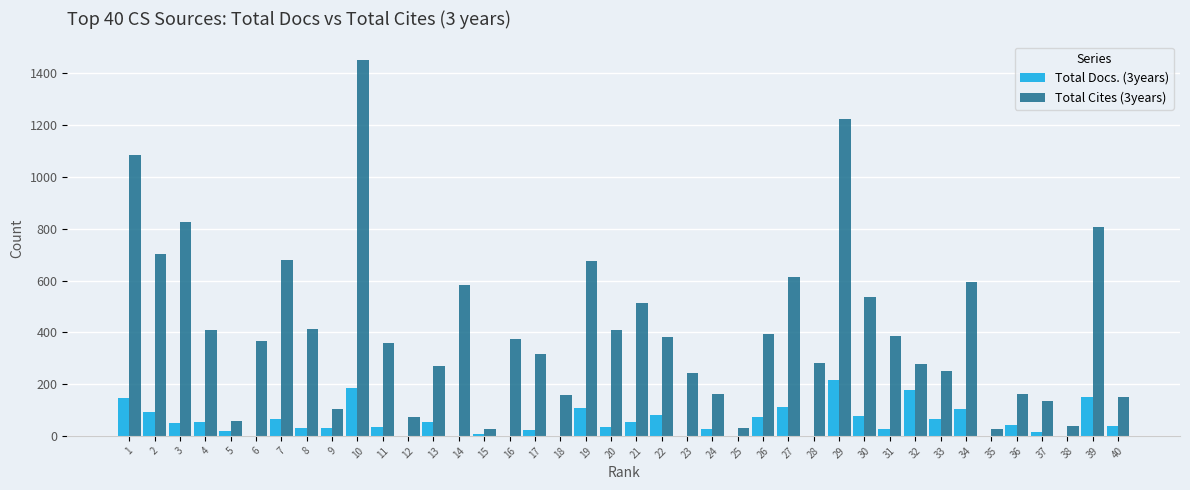

Which series changed the most between 14 and 19?

Total Docs. (3years)